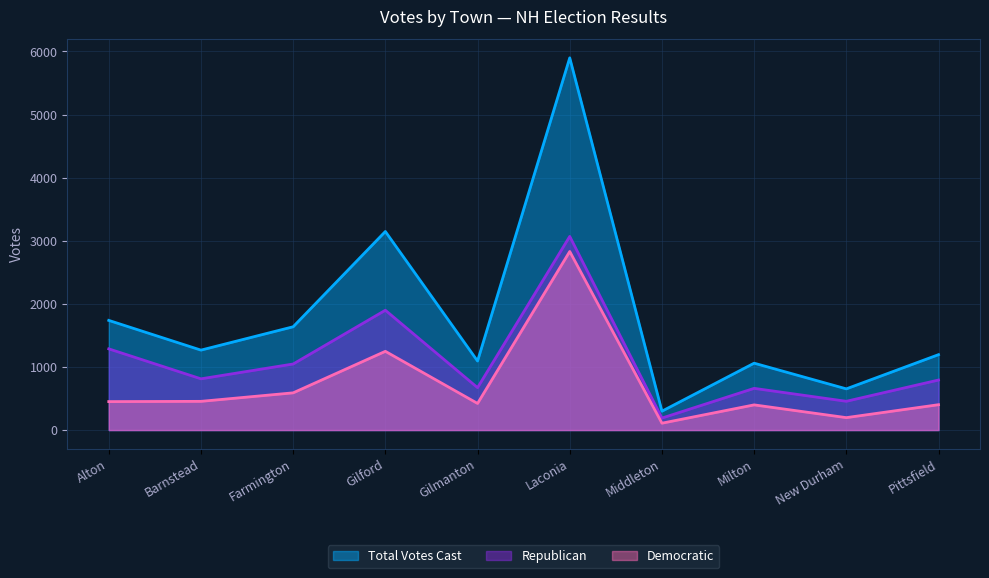

What is the difference between the Democratic values at Gilmanton and Gilford?

826